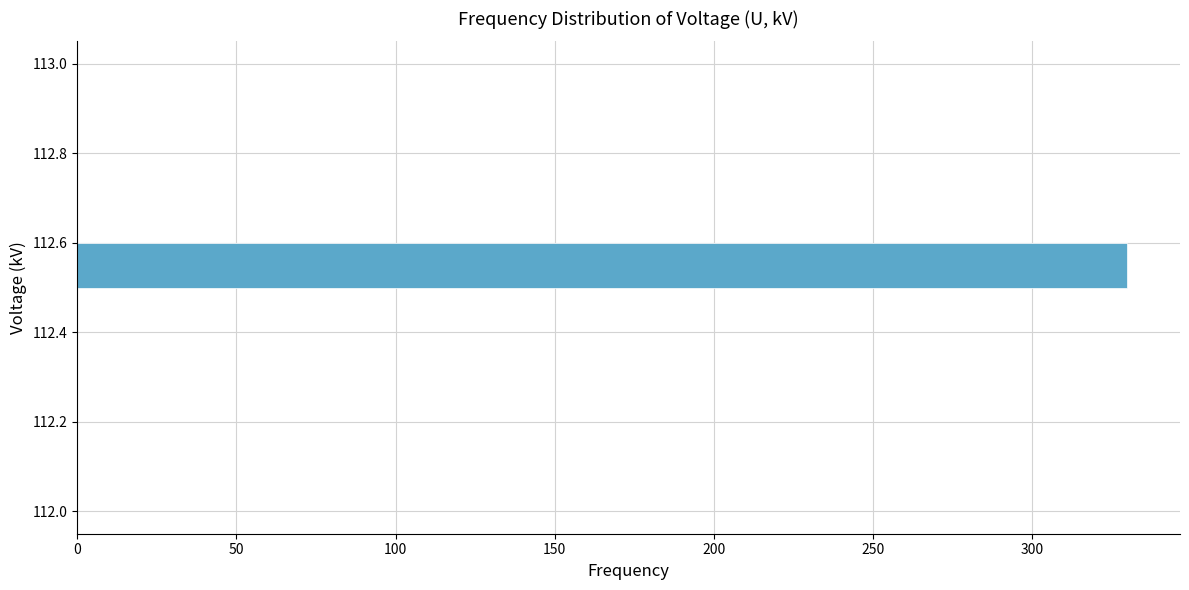

Reading bottom to top, transcribe this chart: for each bar, give the range it covers on the y-axis and its length. The values are not printed on the chart, so give them approximately, as read against the axis.

112.0 to 112.1: 0
112.1 to 112.2: 0
112.2 to 112.3: 0
112.3 to 112.4: 0
112.4 to 112.5: 0
112.5 to 112.6: 330
112.6 to 112.7: 0
112.7 to 112.8: 0
112.8 to 112.9: 0
112.9 to 113.0: 0